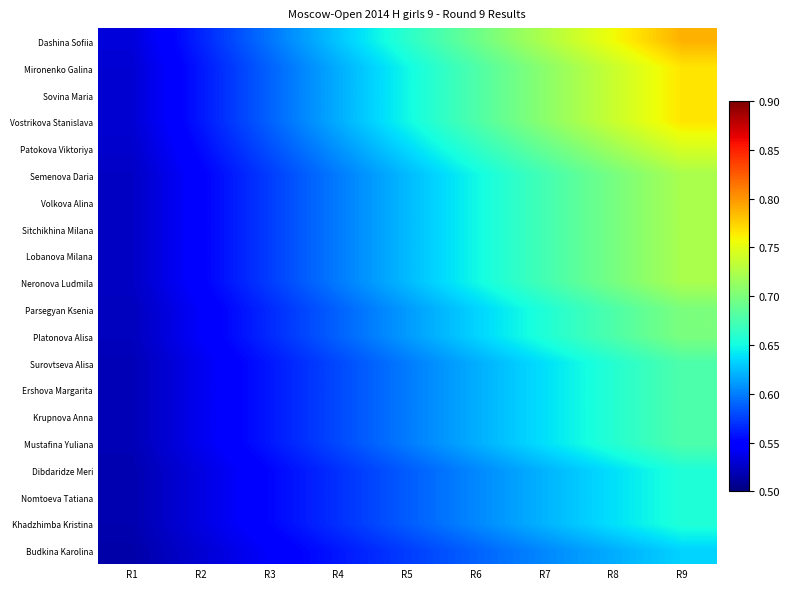

Reading left to right, transcribe all the data shown in this chart.

Dashina Sofiia: R1=0.5	R2=0.6	R3=0.6	R4=0.6	R5=0.7	R6=0.7	R7=0.7	R8=0.8	R9=0.8
Mironenko Galina: R1=0.5	R2=0.6	R3=0.6	R4=0.6	R5=0.6	R6=0.7	R7=0.7	R8=0.7	R9=0.8
Sovina Maria: R1=0.5	R2=0.6	R3=0.6	R4=0.6	R5=0.6	R6=0.7	R7=0.7	R8=0.7	R9=0.8
Vostrikova Stanislava: R1=0.5	R2=0.6	R3=0.6	R4=0.6	R5=0.6	R6=0.7	R7=0.7	R8=0.7	R9=0.8
Patokova Viktoriya: R1=0.5	R2=0.6	R3=0.6	R4=0.6	R5=0.6	R6=0.7	R7=0.7	R8=0.7	R9=0.7
Semenova Daria: R1=0.5	R2=0.5	R3=0.6	R4=0.6	R5=0.6	R6=0.6	R7=0.7	R8=0.7	R9=0.7
Volkova Alina: R1=0.5	R2=0.5	R3=0.6	R4=0.6	R5=0.6	R6=0.6	R7=0.7	R8=0.7	R9=0.7
Sitchikhina Milana: R1=0.5	R2=0.5	R3=0.6	R4=0.6	R5=0.6	R6=0.6	R7=0.7	R8=0.7	R9=0.7
Lobanova Milana: R1=0.5	R2=0.5	R3=0.6	R4=0.6	R5=0.6	R6=0.6	R7=0.7	R8=0.7	R9=0.7
Neronova Ludmila: R1=0.5	R2=0.5	R3=0.6	R4=0.6	R5=0.6	R6=0.6	R7=0.7	R8=0.7	R9=0.7
Parsegyan Ksenia: R1=0.5	R2=0.5	R3=0.6	R4=0.6	R5=0.6	R6=0.6	R7=0.7	R8=0.7	R9=0.7
Platonova Alisa: R1=0.5	R2=0.5	R3=0.6	R4=0.6	R5=0.6	R6=0.6	R7=0.7	R8=0.7	R9=0.7
Surovtseva Alisa: R1=0.5	R2=0.5	R3=0.6	R4=0.6	R5=0.6	R6=0.6	R7=0.6	R8=0.7	R9=0.7
Ershova Margarita: R1=0.5	R2=0.5	R3=0.6	R4=0.6	R5=0.6	R6=0.6	R7=0.6	R8=0.7	R9=0.7
Krupnova Anna: R1=0.5	R2=0.5	R3=0.6	R4=0.6	R5=0.6	R6=0.6	R7=0.6	R8=0.7	R9=0.7
Mustafina Yuliana: R1=0.5	R2=0.5	R3=0.6	R4=0.6	R5=0.6	R6=0.6	R7=0.6	R8=0.7	R9=0.7
Dibdaridze Meri: R1=0.5	R2=0.5	R3=0.6	R4=0.6	R5=0.6	R6=0.6	R7=0.6	R8=0.6	R9=0.7
Nomtoeva Tatiana: R1=0.5	R2=0.5	R3=0.6	R4=0.6	R5=0.6	R6=0.6	R7=0.6	R8=0.6	R9=0.7
Khadzhimba Kristina: R1=0.5	R2=0.5	R3=0.6	R4=0.6	R5=0.6	R6=0.6	R7=0.6	R8=0.6	R9=0.7
Budkina Karolina: R1=0.5	R2=0.5	R3=0.5	R4=0.6	R5=0.6	R6=0.6	R7=0.6	R8=0.6	R9=0.6